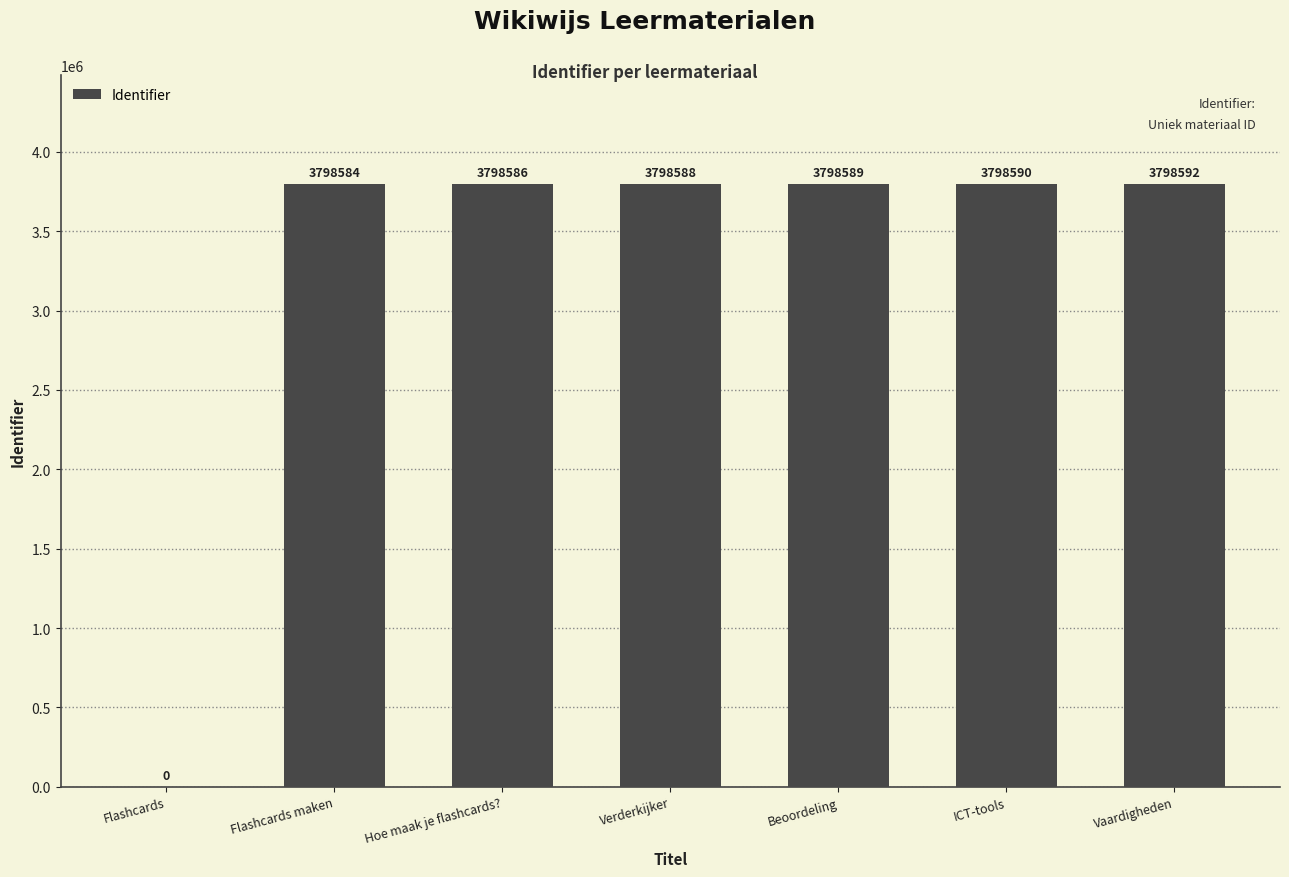

What is the sum of the values at Flashcards and Hoe maak je flashcards??

3798586